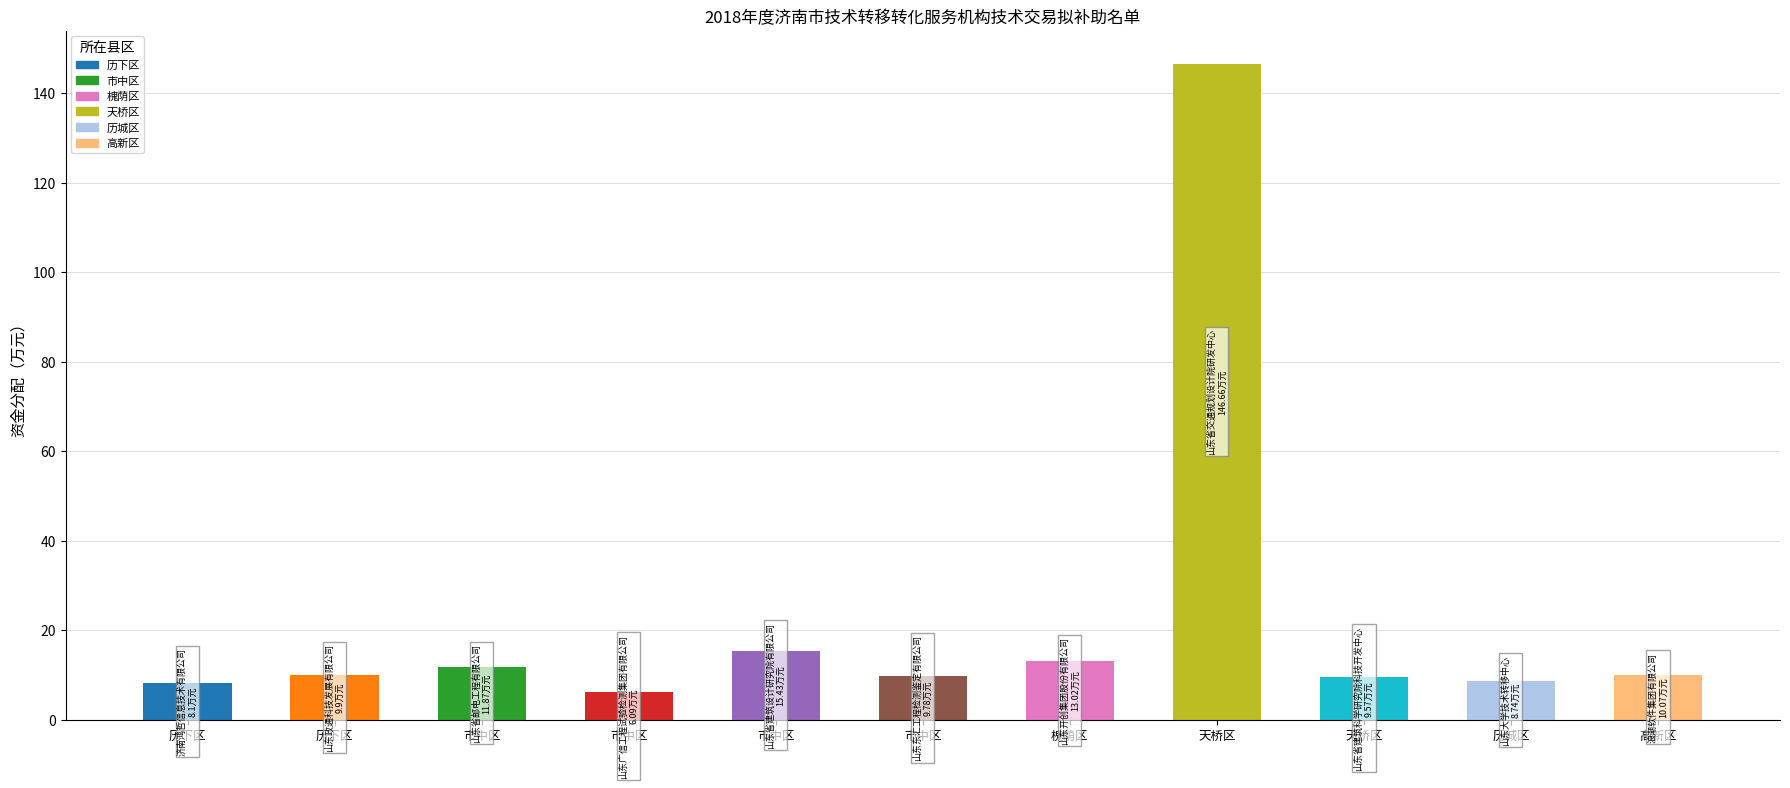

How many series are shown in this chart?

1